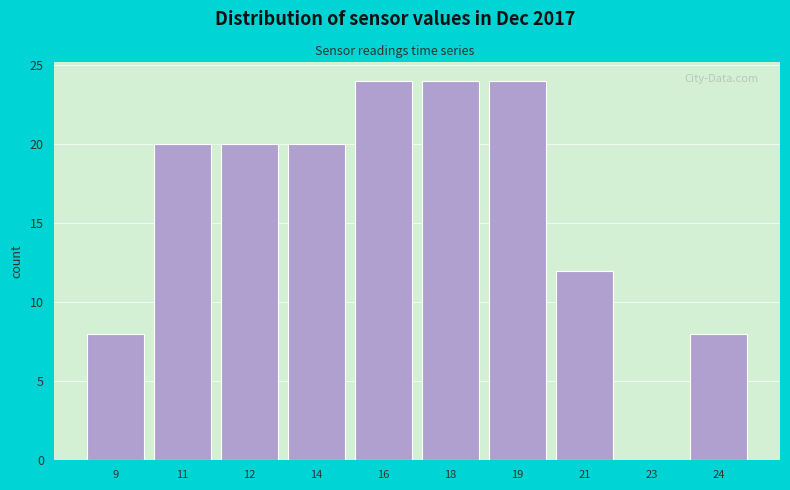

Reading left to right, transcribe all the data shown in this chart.

9=8	11=20	12=20	14=20	16=24	18=24	19=24	21=12	23=0	24=8